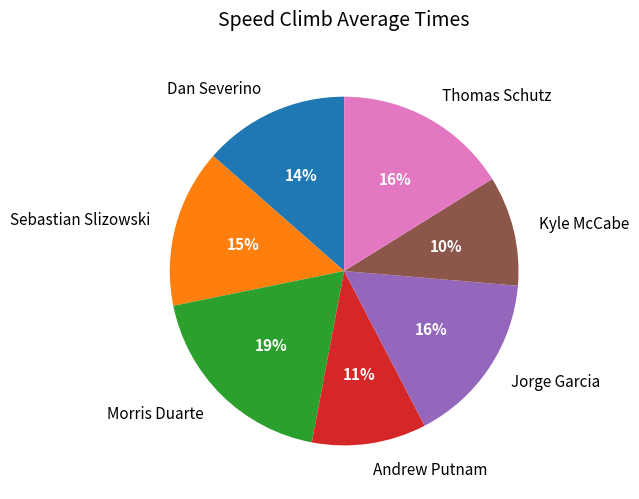

Approximately how many times larger is the value at Andrew Putnam compared to Sebastian Slizowski?

0.7